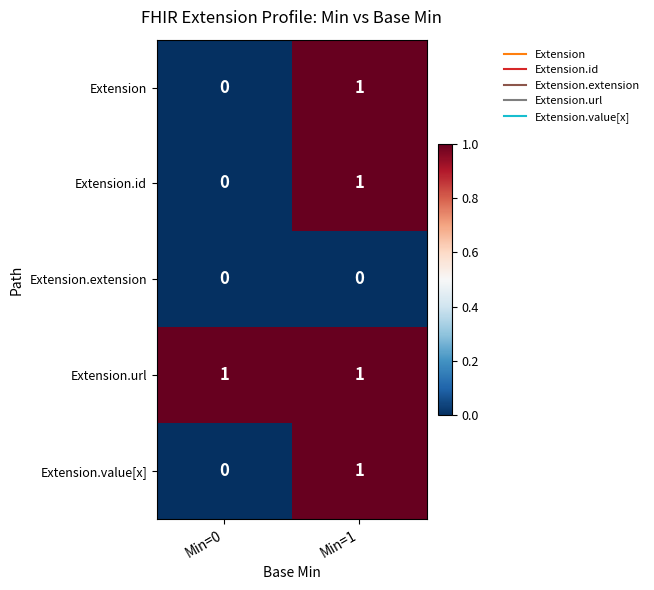

At which label does Extension.value[x] reach its peak?

Min=1